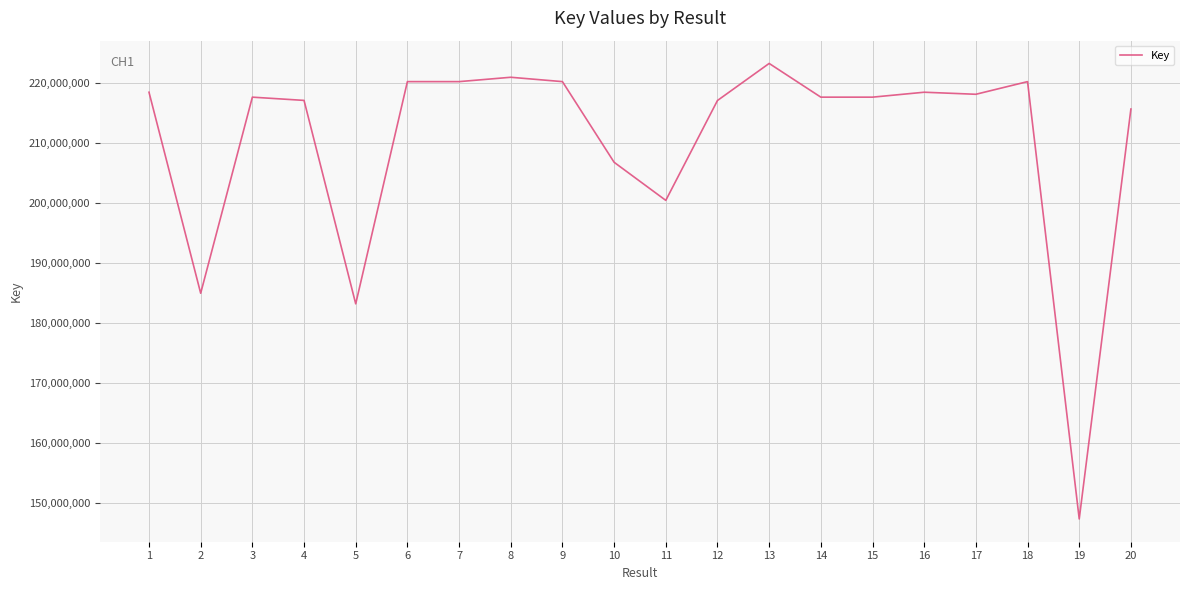

What is the maximum value shown in the chart?

223176729